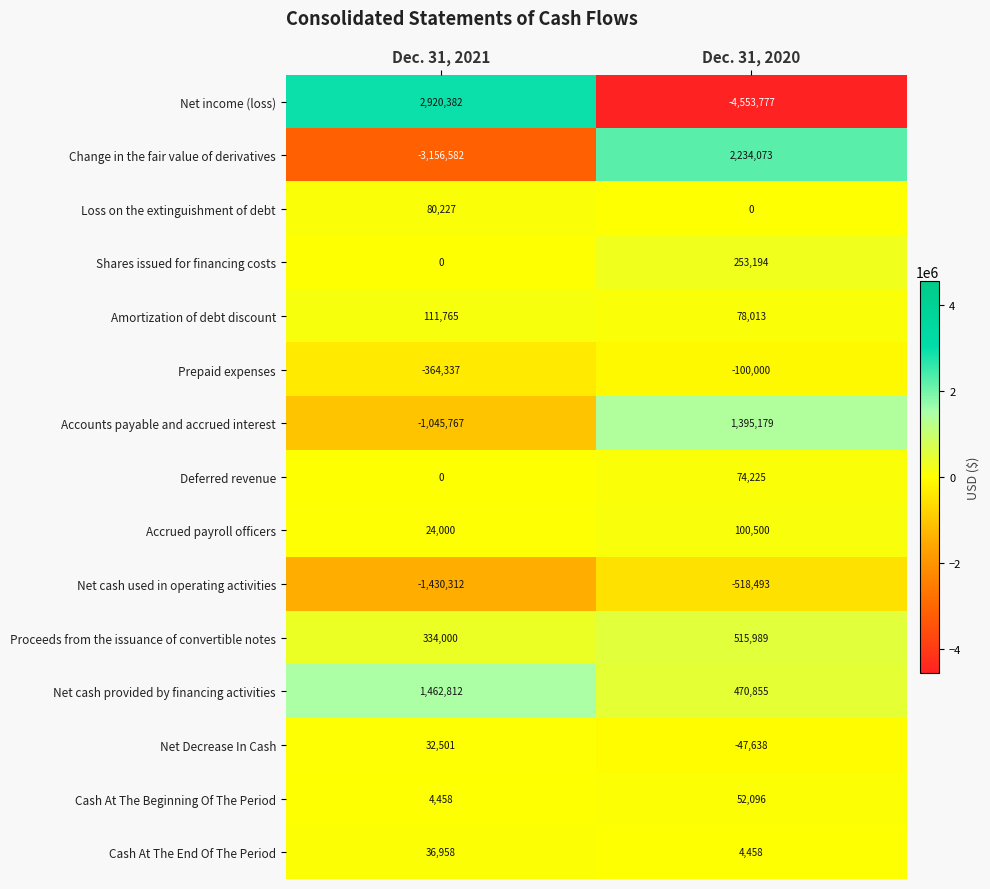

Which series has the largest total across all categories?

Net cash provided by financing activities